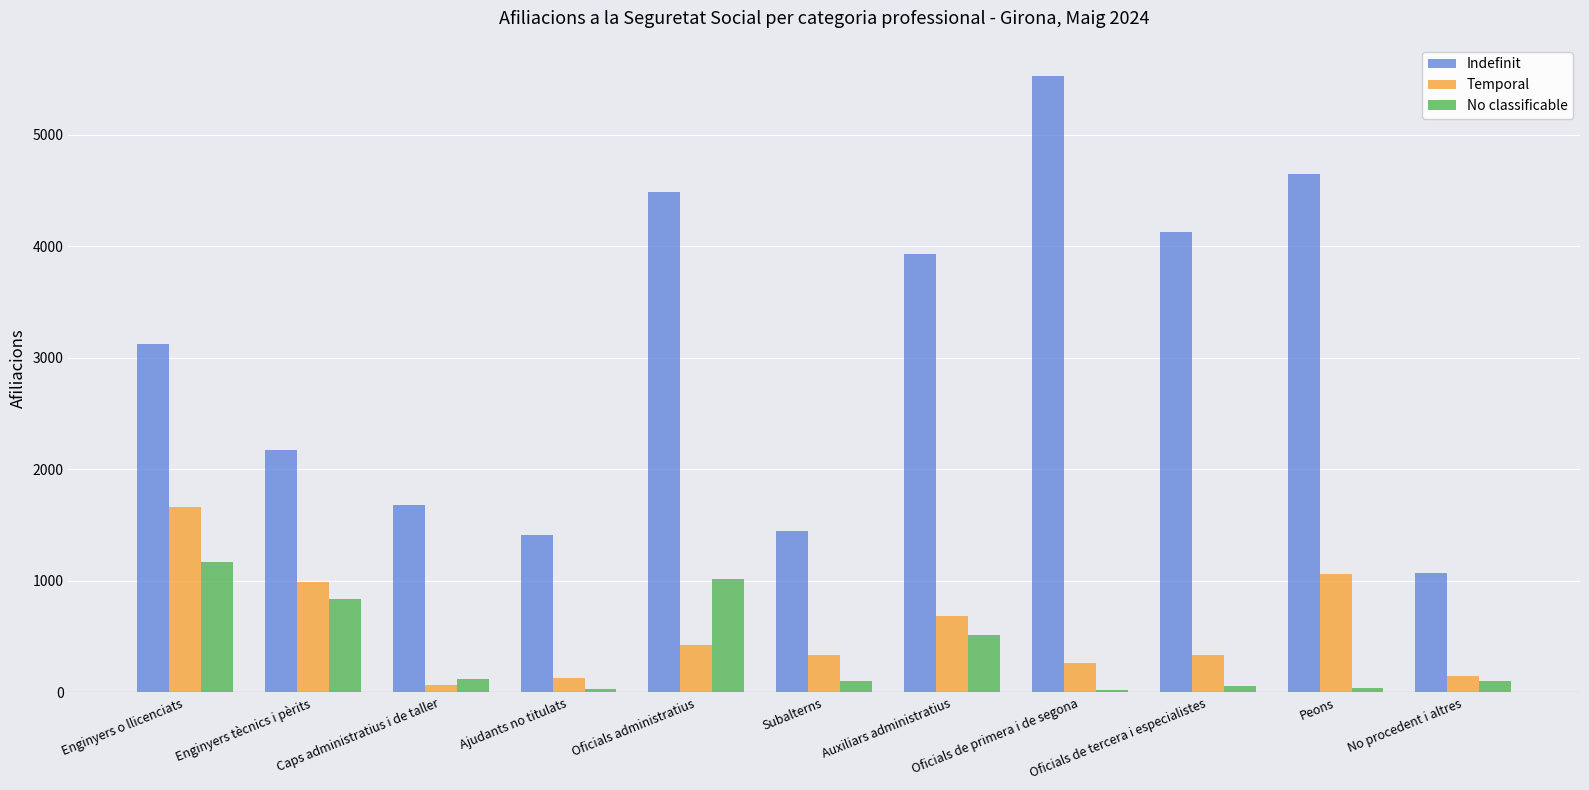

Which series has the widest spread of values?

Indefinit